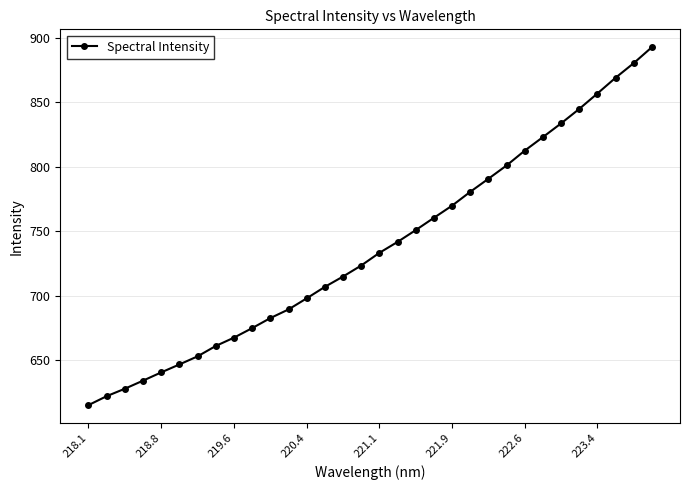

What is the sum of all values?

23597.0